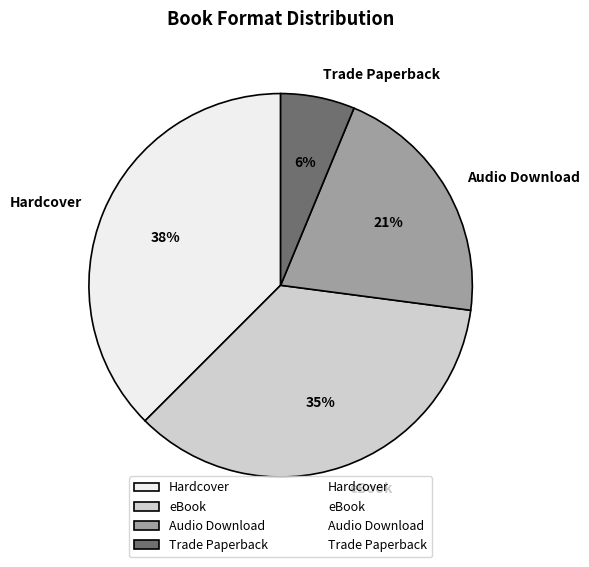

Between Trade Paperback and eBook, which is larger?

eBook